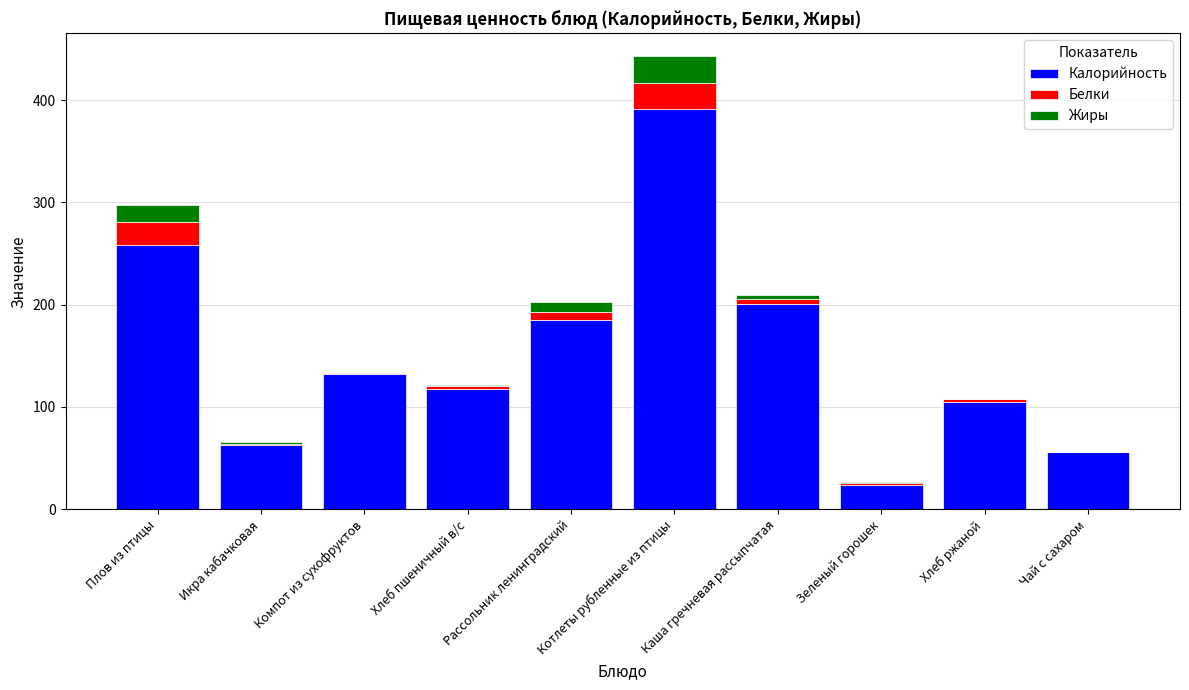

Is it true that Калорийность equals 24.0 at Зеленый горошек?

True